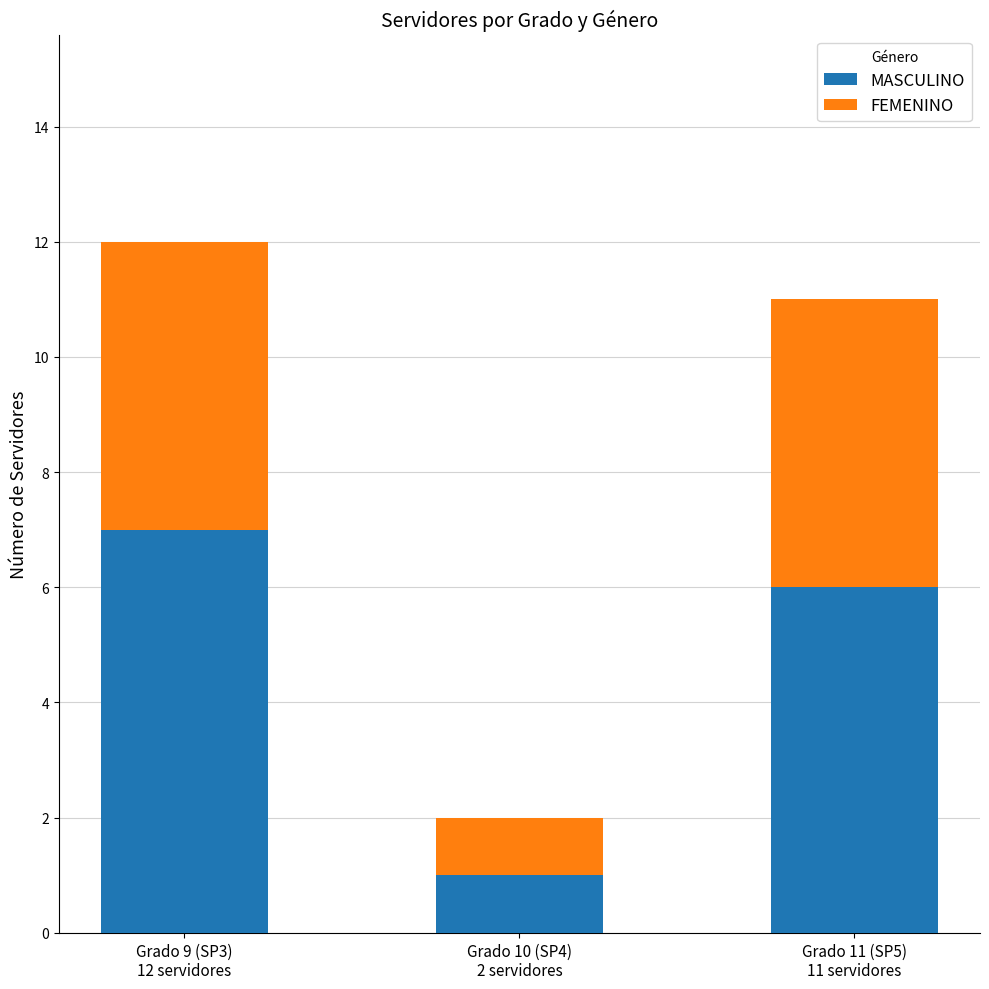

At which label does MASCULINO reach its minimum?

Grado 10 (SP4)
2 servidores